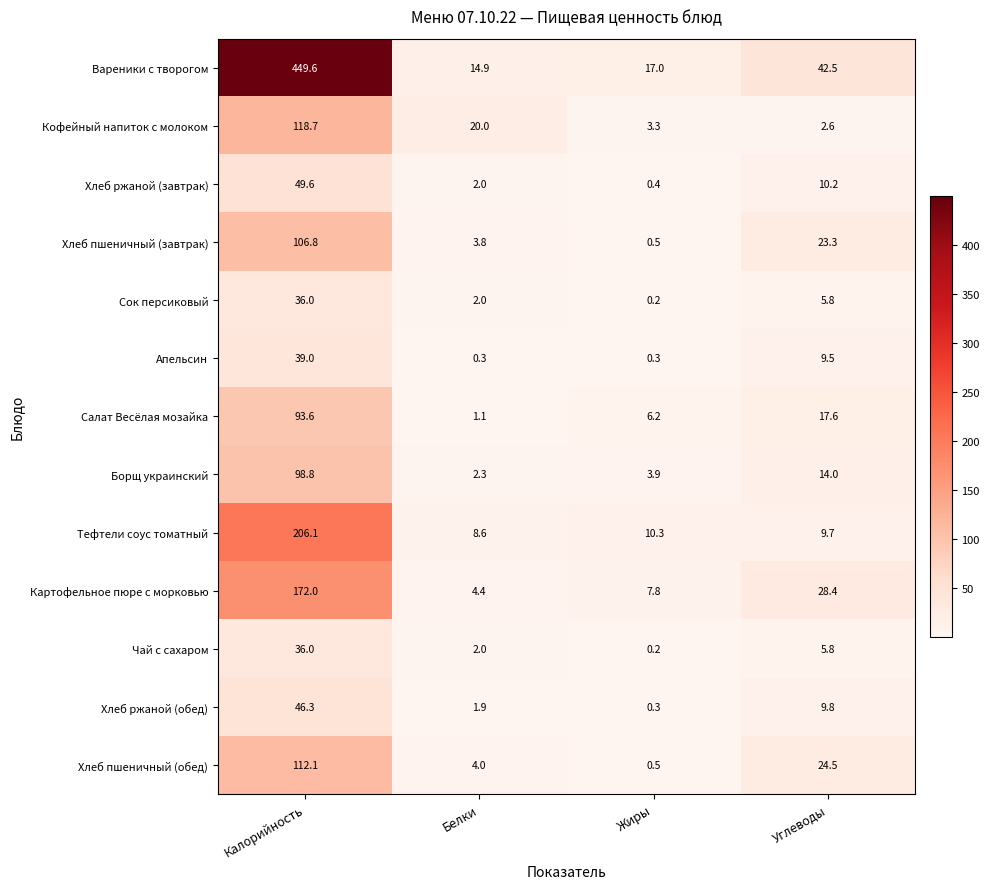

Rank the categories by Хлеб пшеничный (обед) value from lowest to highest.

Жиры, Белки, Углеводы, Калорийность